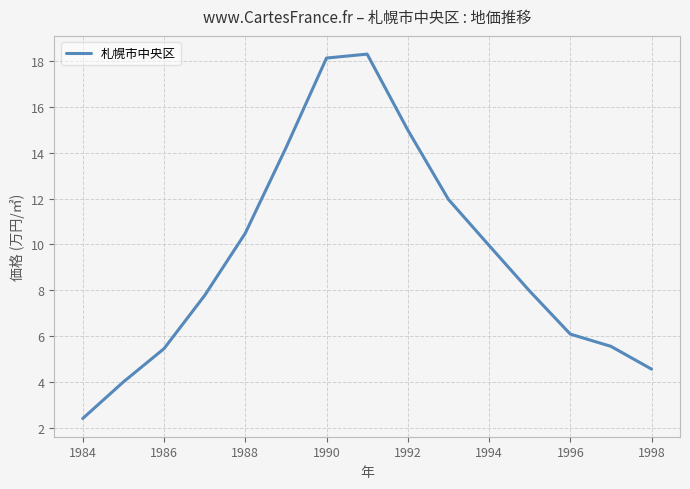

What is the minimum value shown in the chart?

2.4